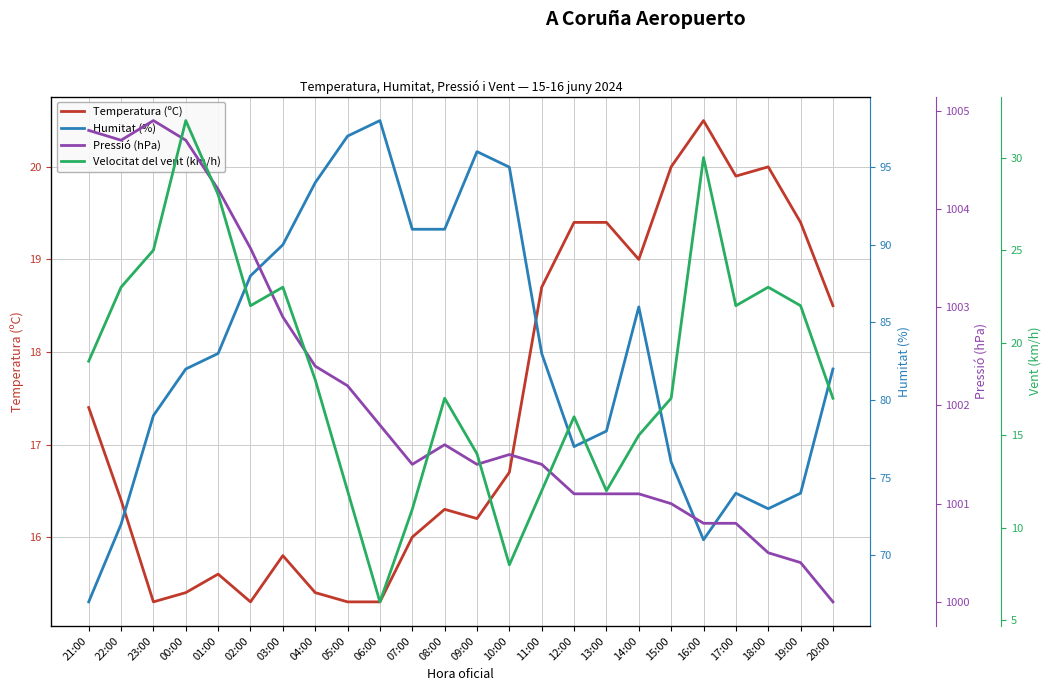

What is the value of the Humitat (%) point at the 24th from the left?

82.0